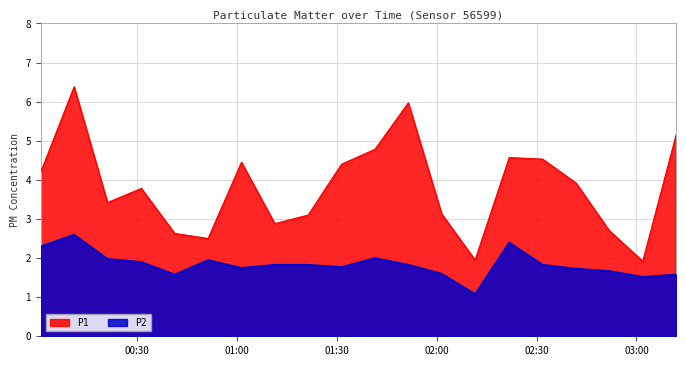

True or false: P2 and P1 cross at least once.

False